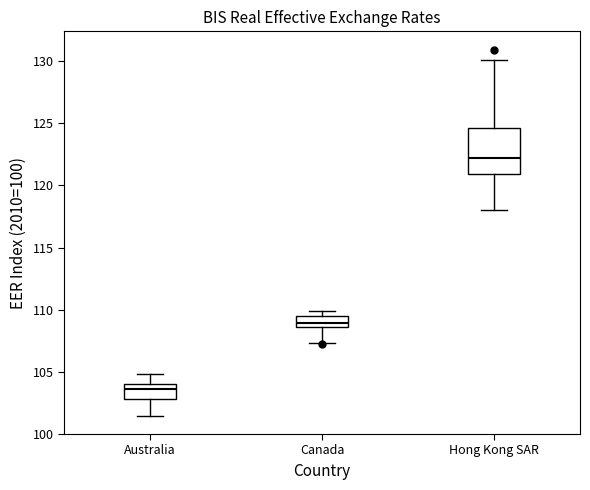

Which box's median line is the highest?

Hong Kong SAR